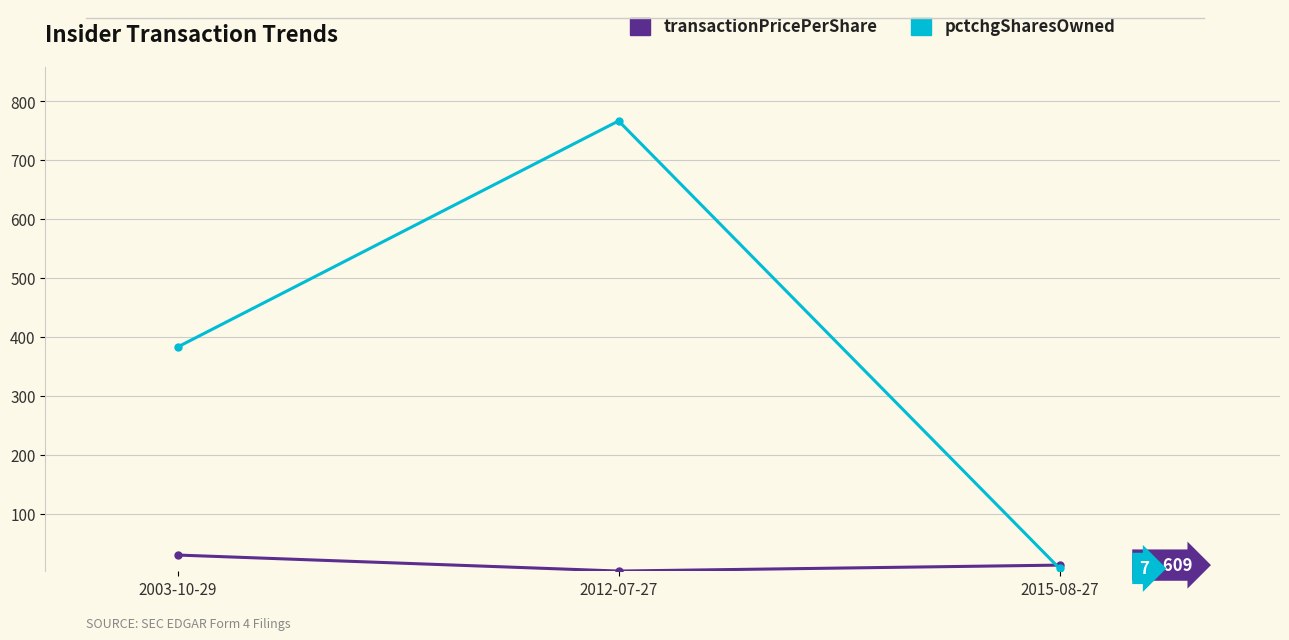

Which category has the highest value in the transactionPricePerShare series?

2003-10-29